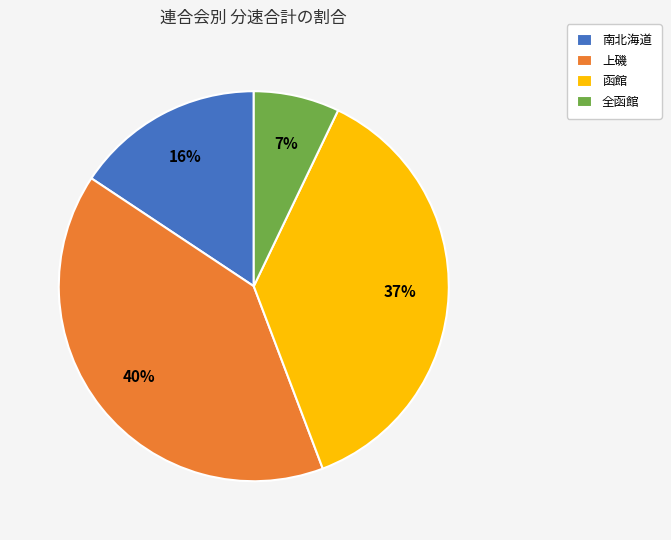

Does any single category account for the majority?

No